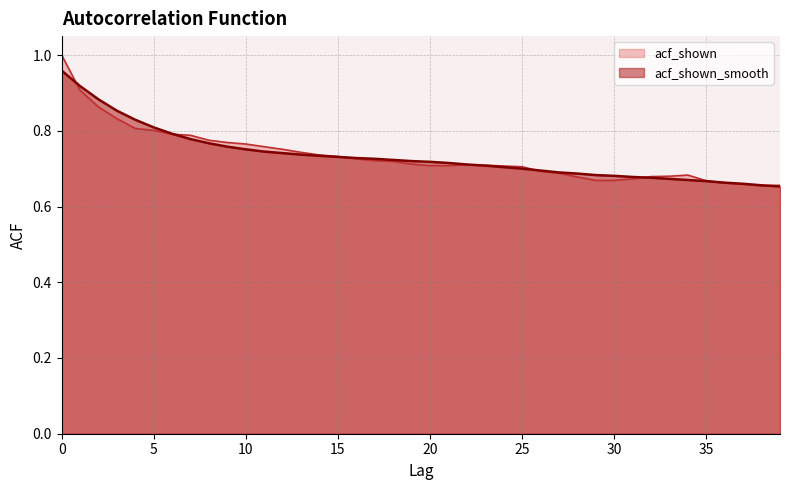

What is the maximum value for acf_shown_smooth?

1.0